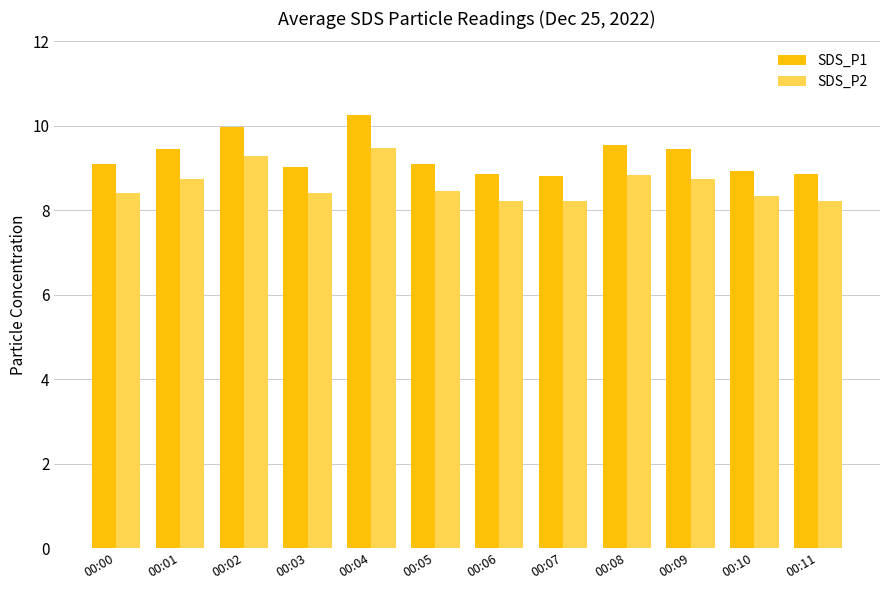

What is the average value of the SDS_P2 series?

8.6